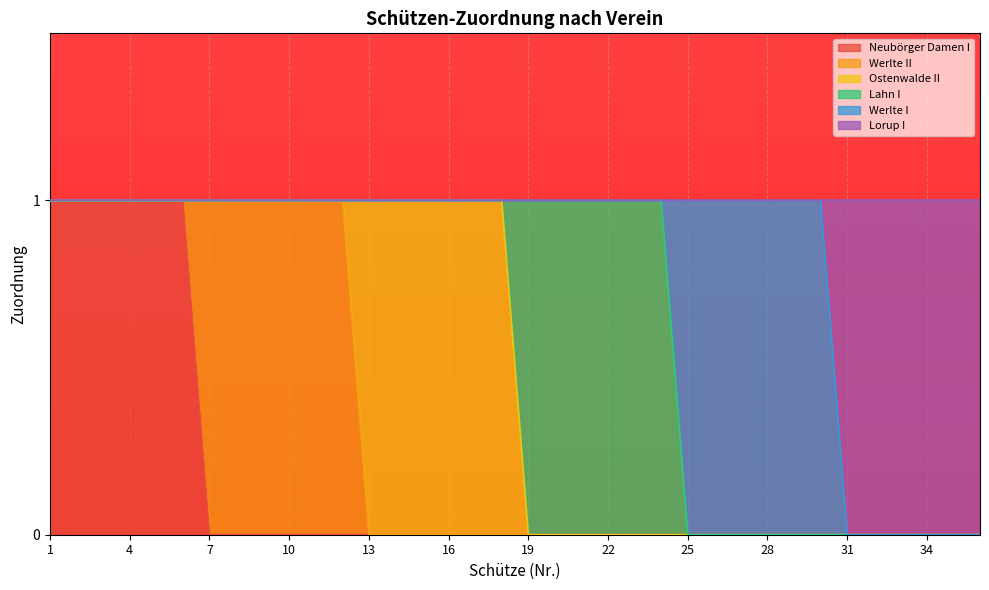

At which category is the sum across all series the highest?

1